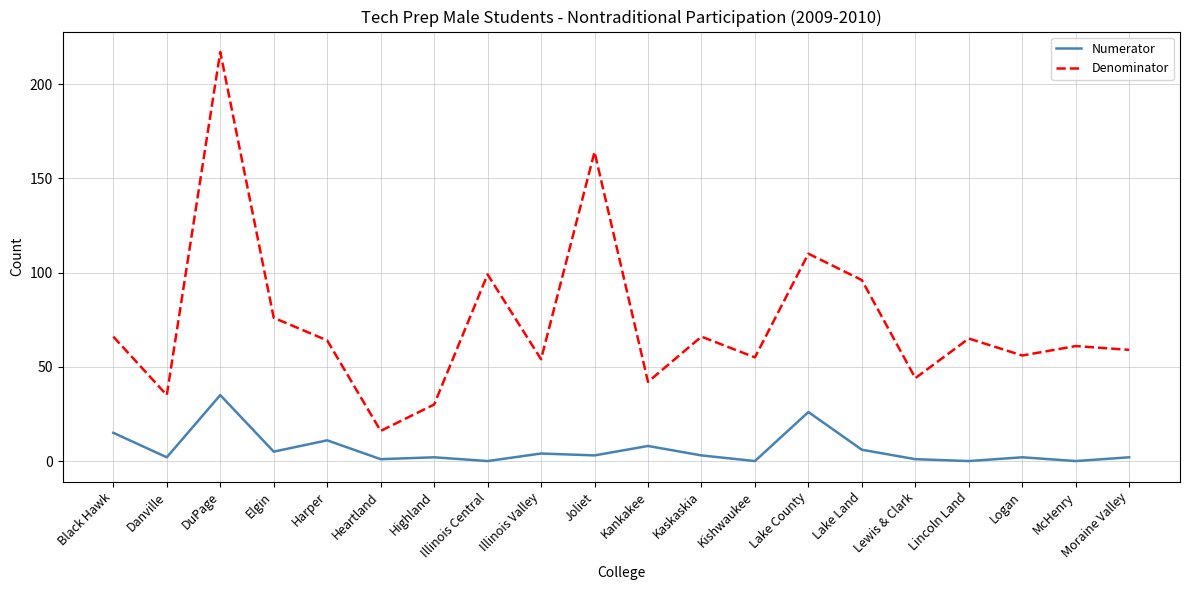

At which category is the sum across all series the highest?

DuPage